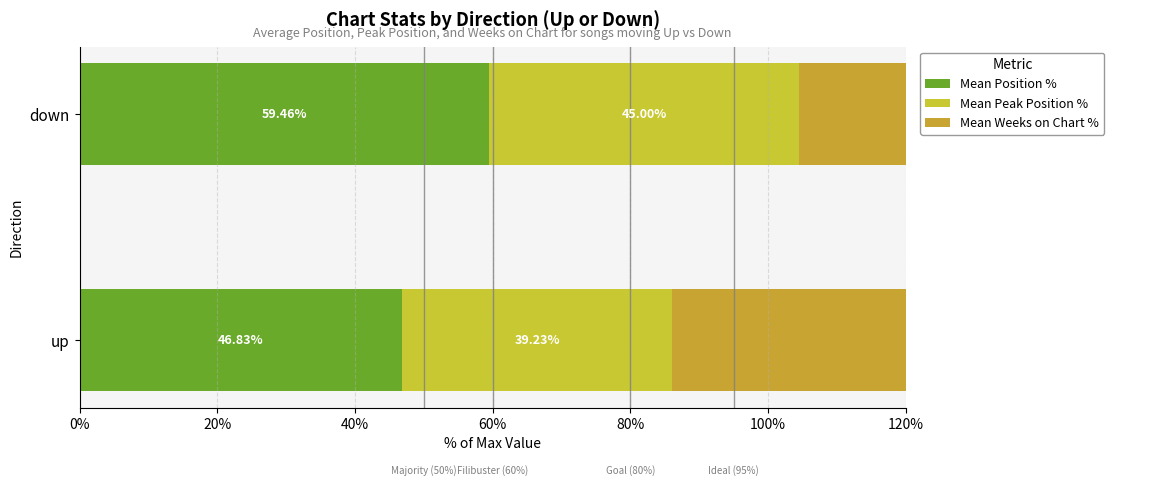

How many bars are there in each group?

3